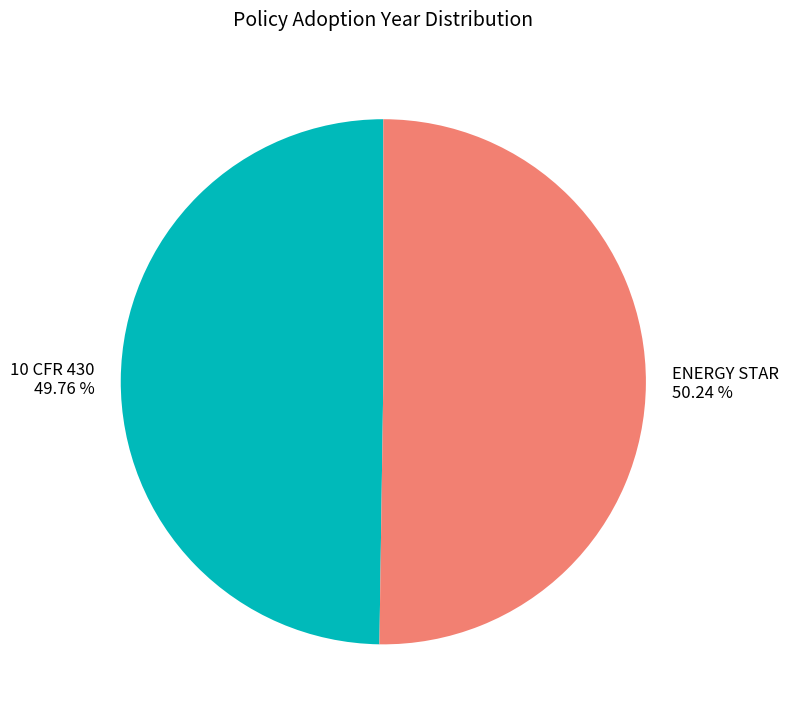

To the nearest percent, what is the combined percentage of 10 CFR 430 and ENERGY STAR?

100%